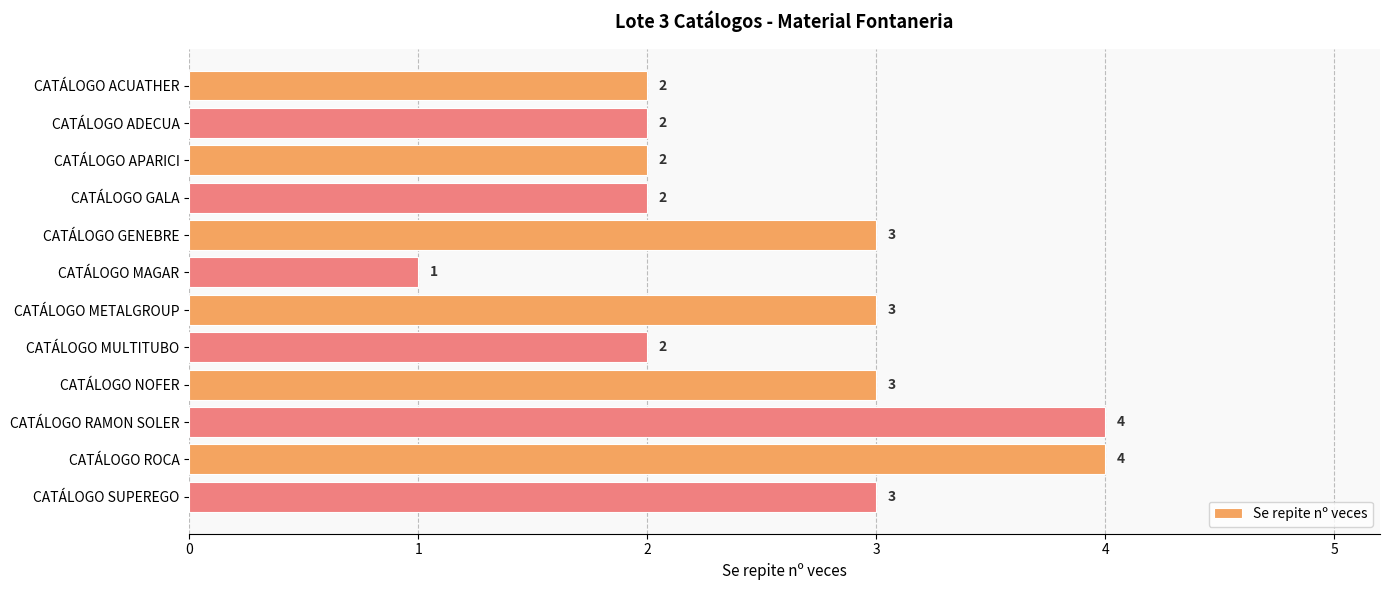

What value does the data have at CATÁLOGO NOFER?

3